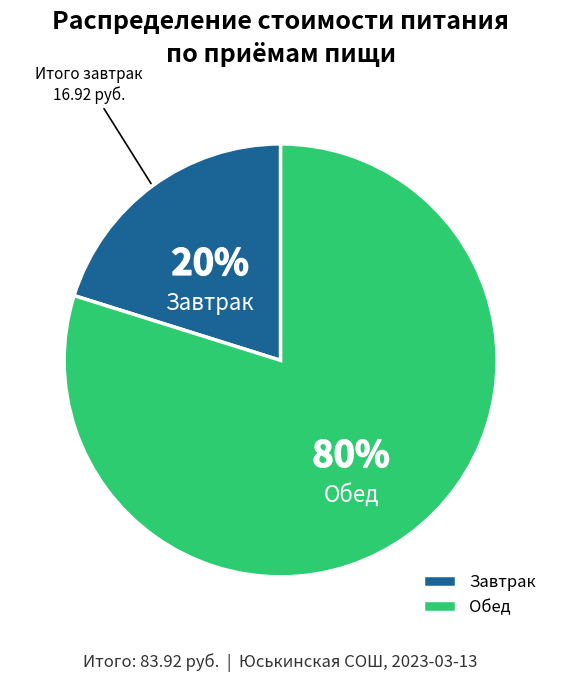

Is the sum of Обед and Завтрак greater than half?

Yes